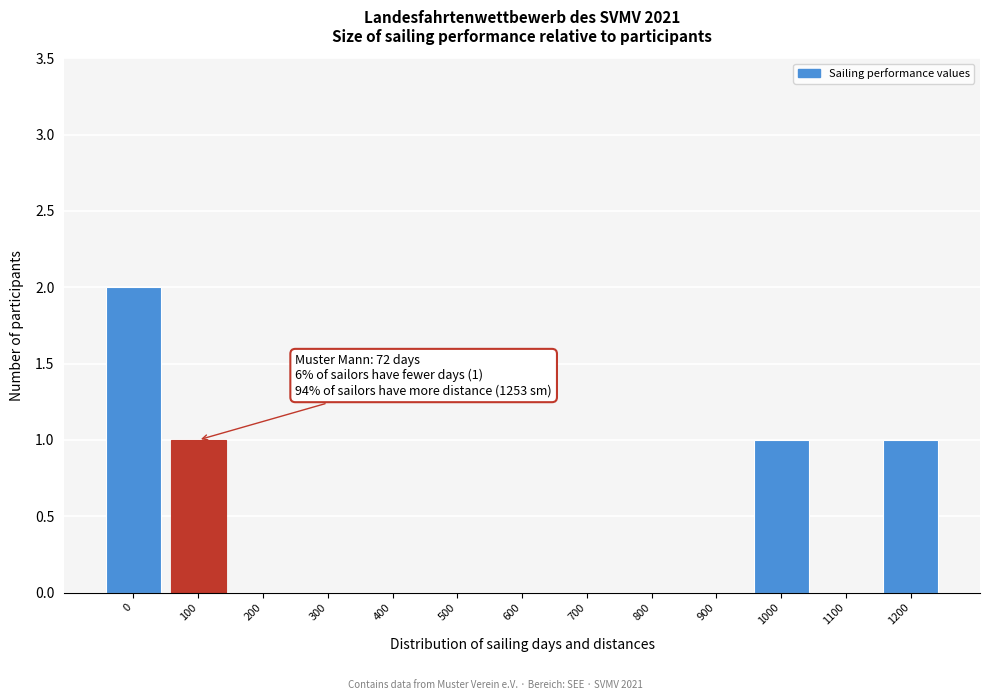

Reading right to left, list all the values displayed in this chart.

1200=1	1100=0	1000=1	900=0	800=0	700=0	600=0	500=0	400=0	300=0	200=0	100=1	0=2